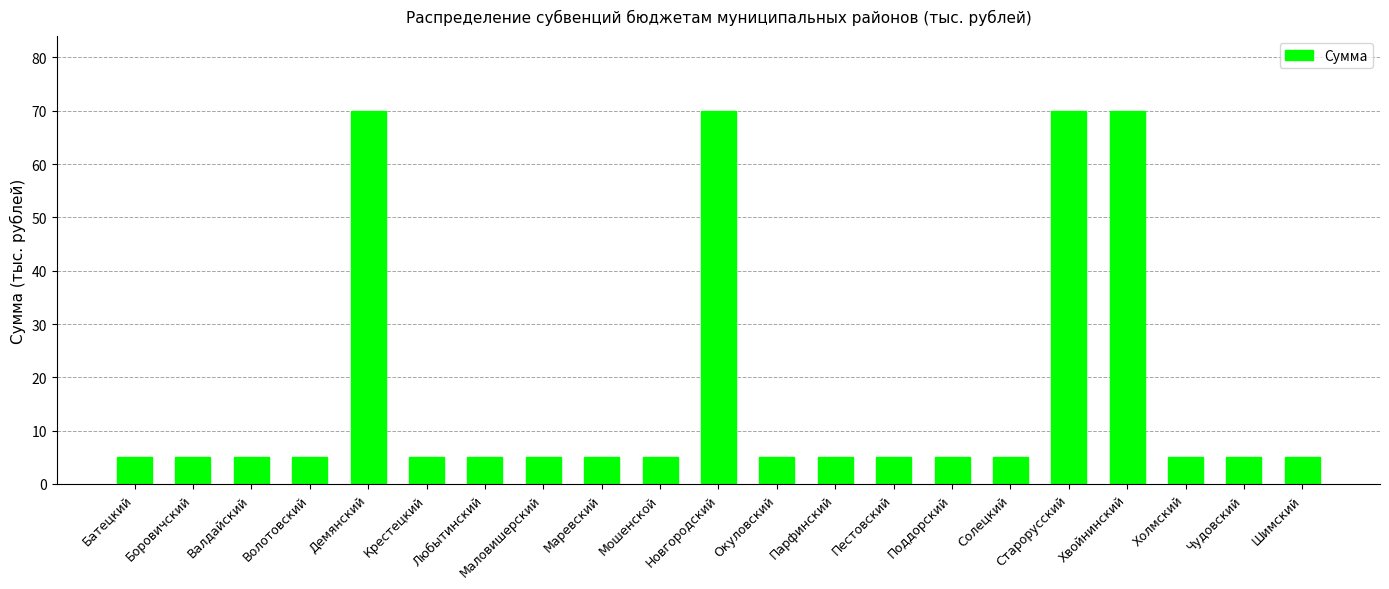

Reading left to right, extract all data points from this chart.

5.0	5.0	5.0	5.0	70.0	5.0	5.0	5.0	5.0	5.0	70.0	5.0	5.0	5.0	5.0	5.0	70.0	70.0	5.0	5.0	5.0